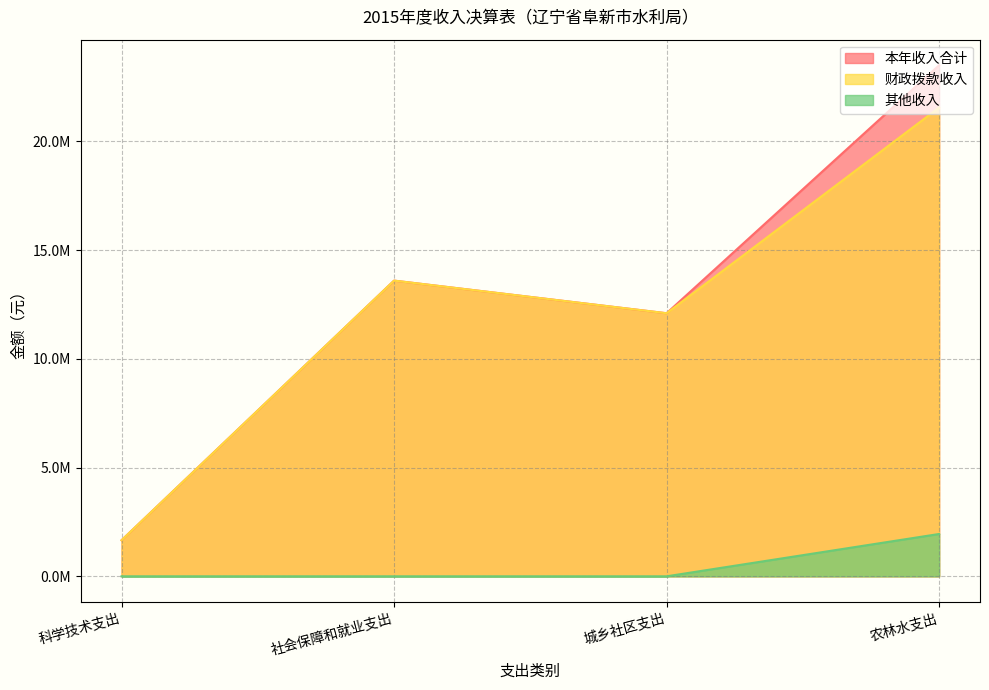

At 城乡社区支出, list the series in order from smallest to largest.

其他收入, 本年收入合计, 财政拨款收入